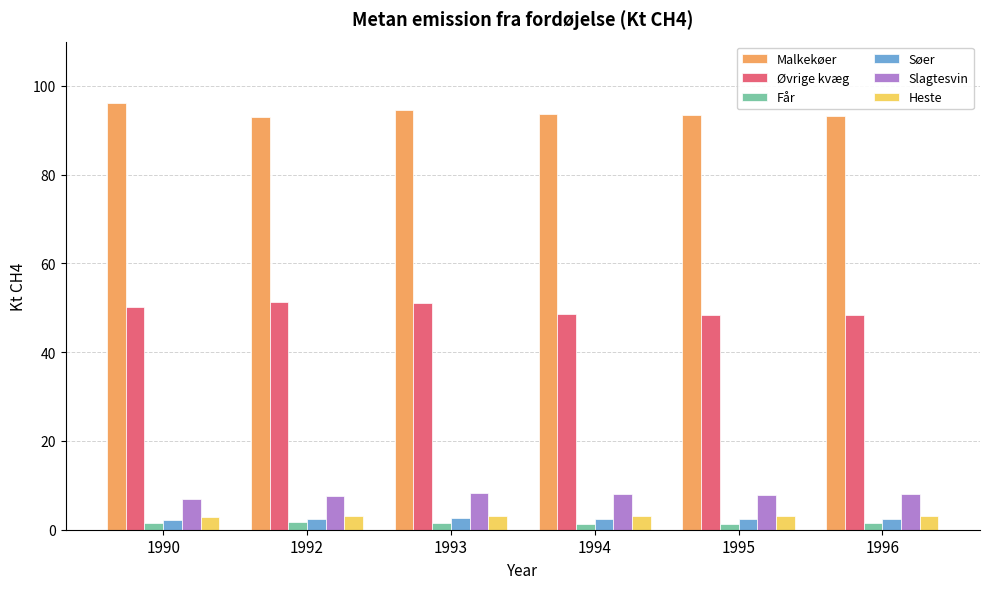

What is the sum of the Slagtesvin values at 1990 and 1992?

14.7